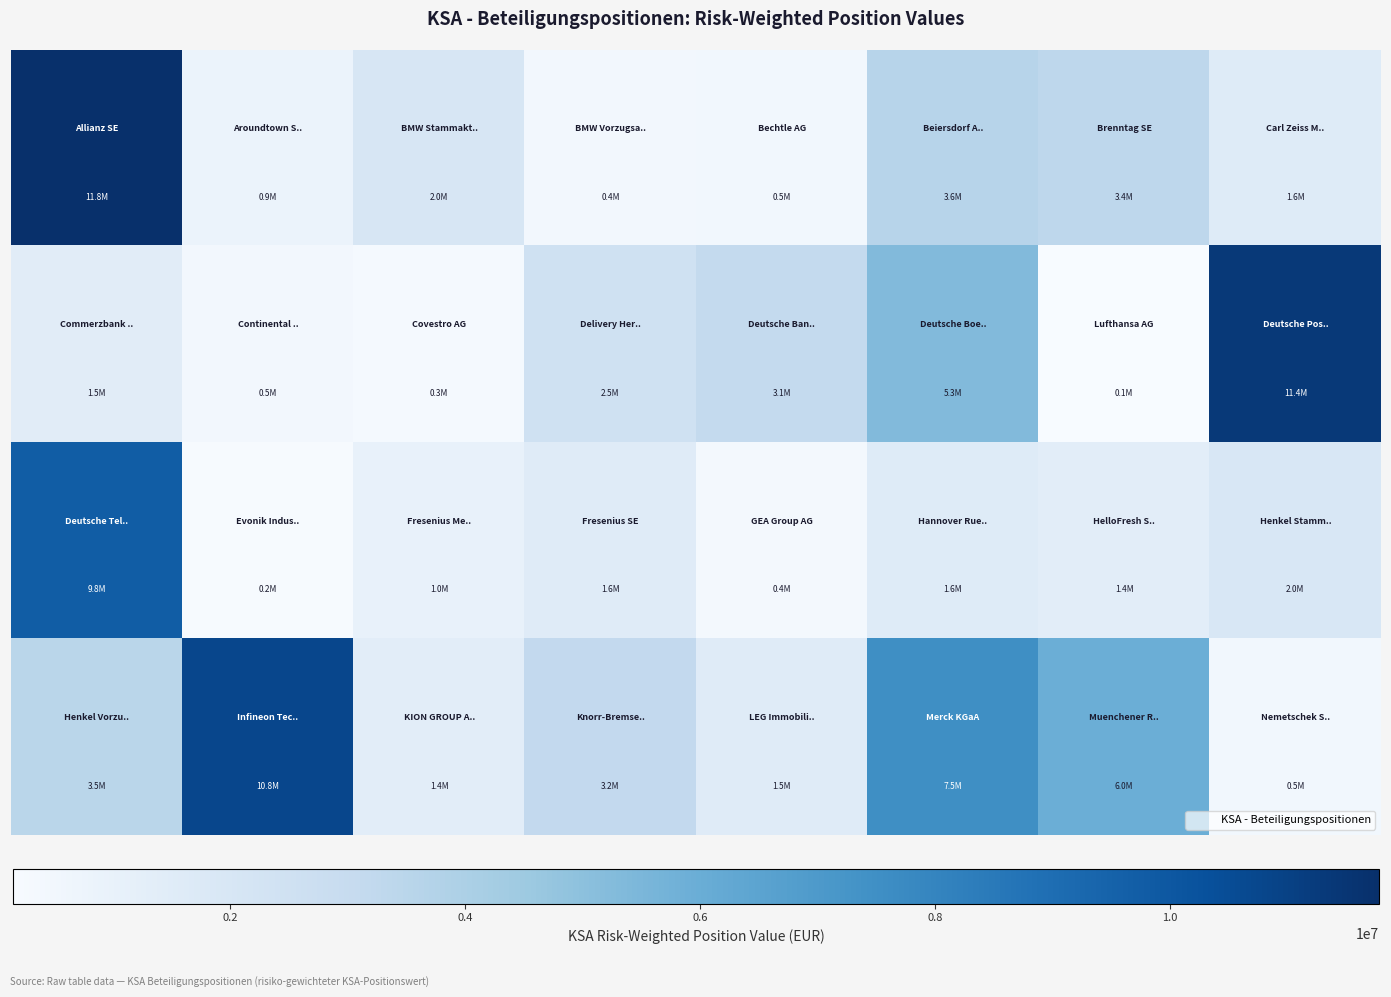

How many distinct data groups are displayed?

4